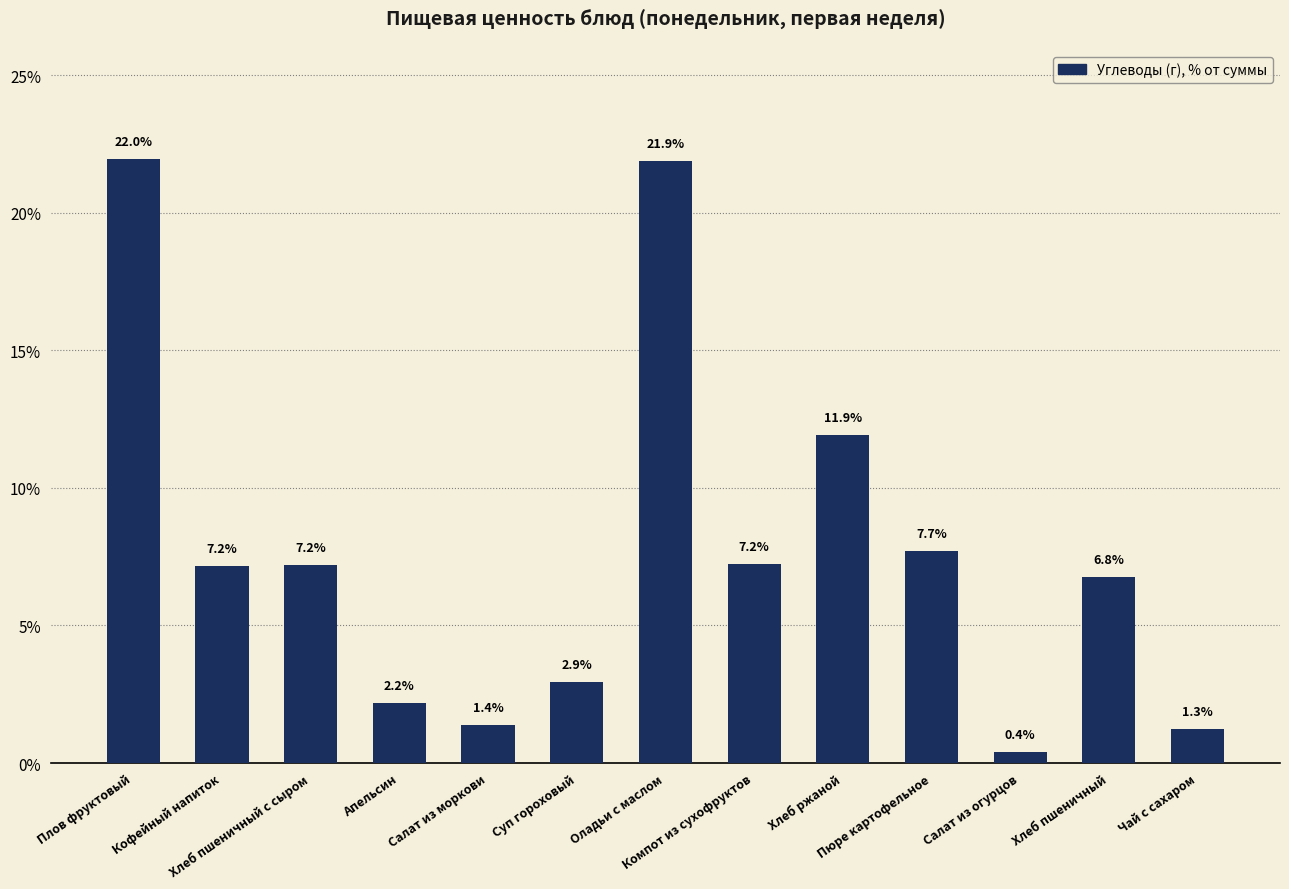

What is the difference between the maximum and minimum values?

21.6